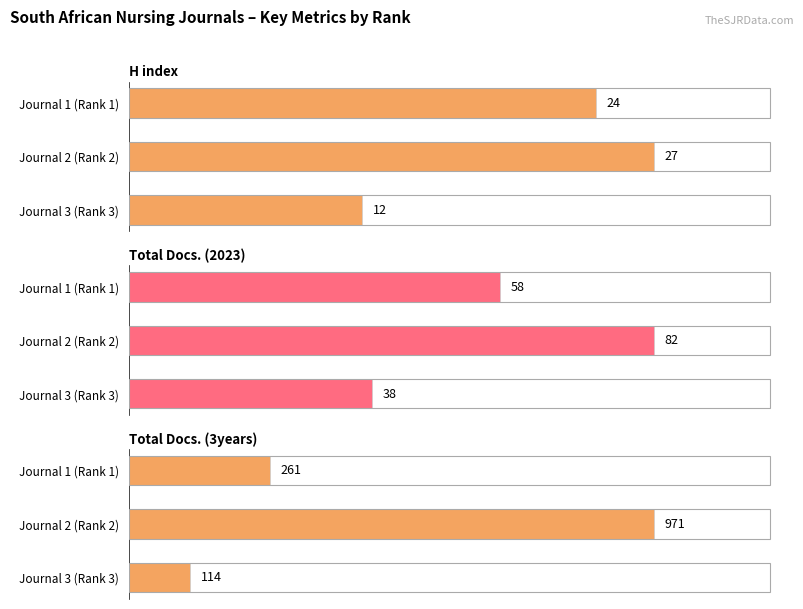

What is the difference between the highest and lowest values at Journal 2 (Rank 2)?

944